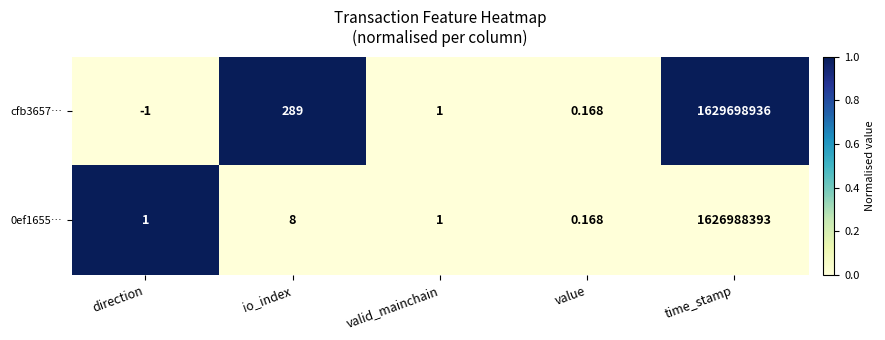

At which label does 0ef1655… reach its minimum?

value